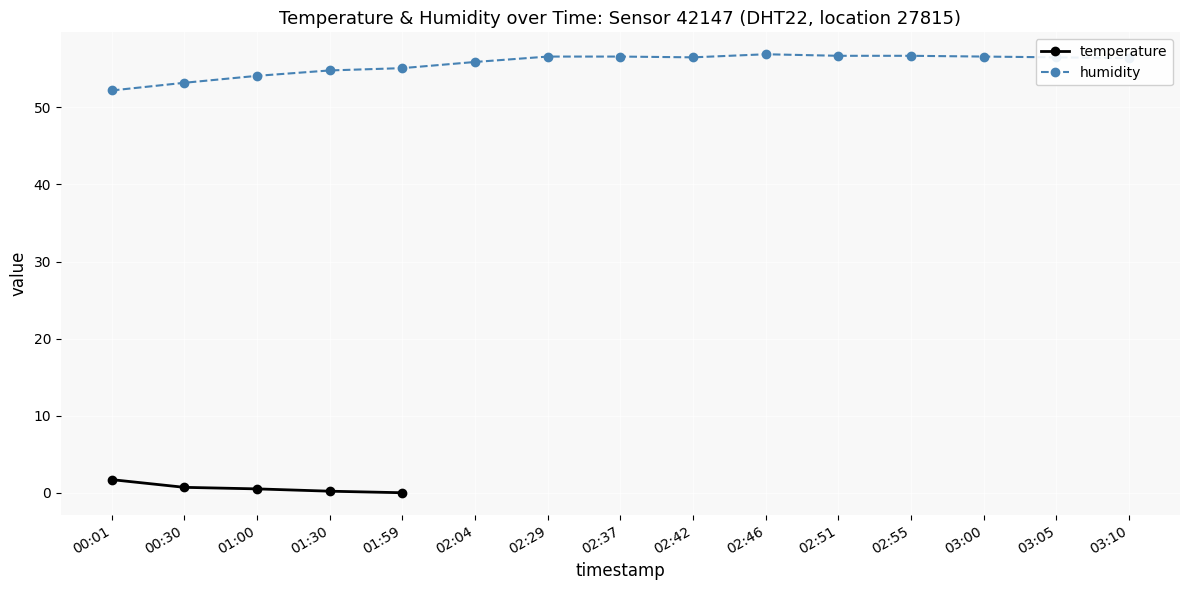

True or false: humidity and temperature intersect in this chart.

False